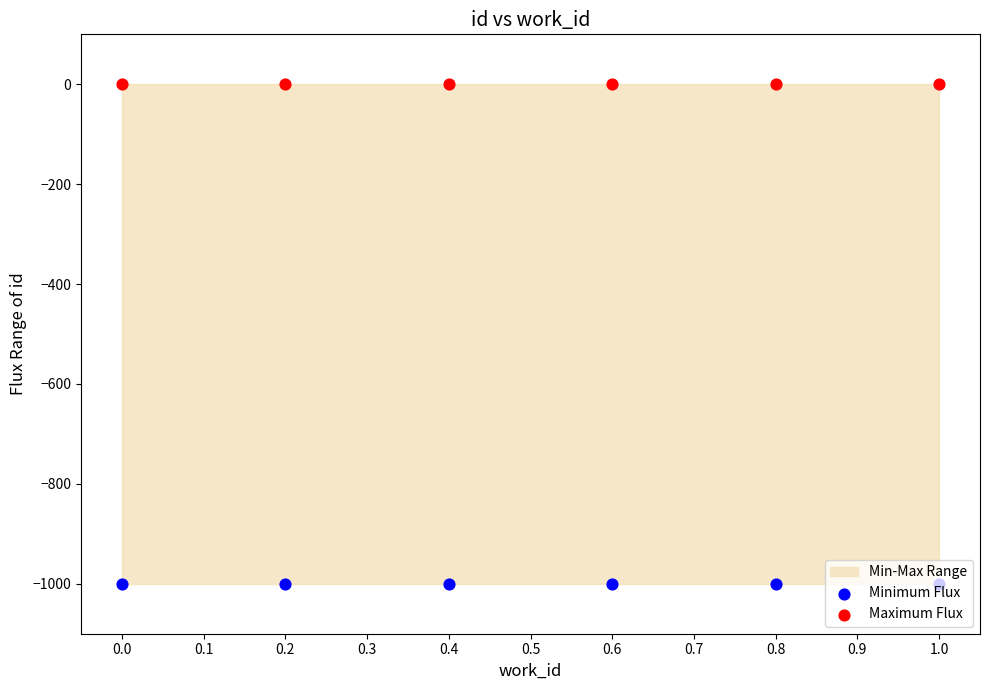

Which series contains the highest Y value?

Maximum Flux